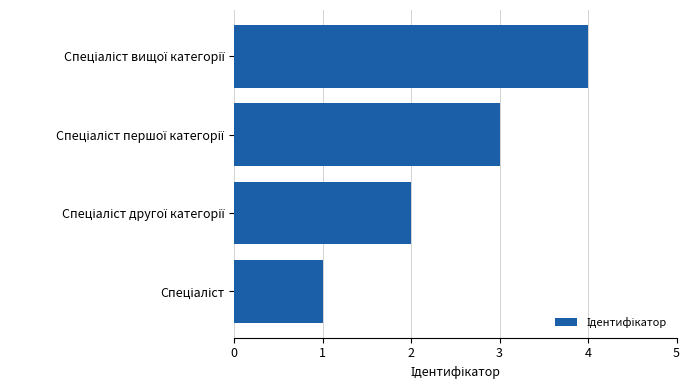

What is the sum of all values?

10